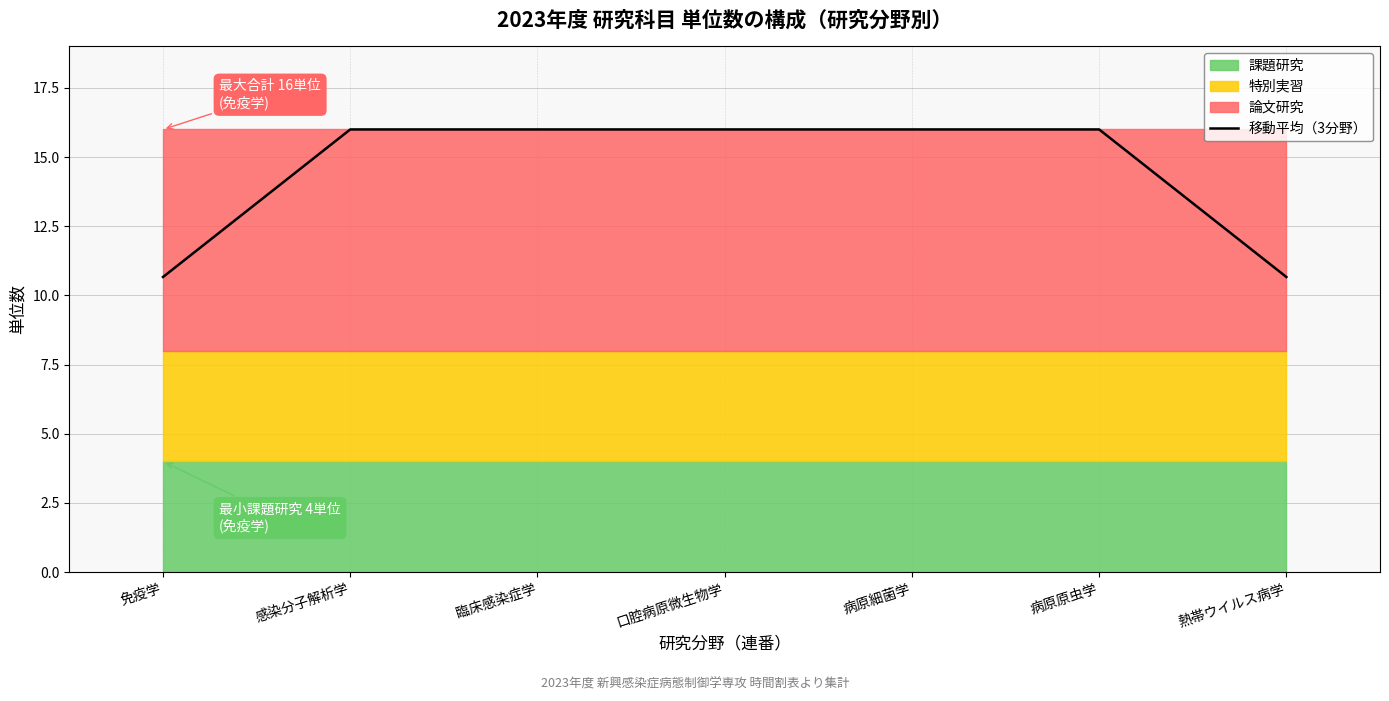

Count the values in the range 10 to 16.

7